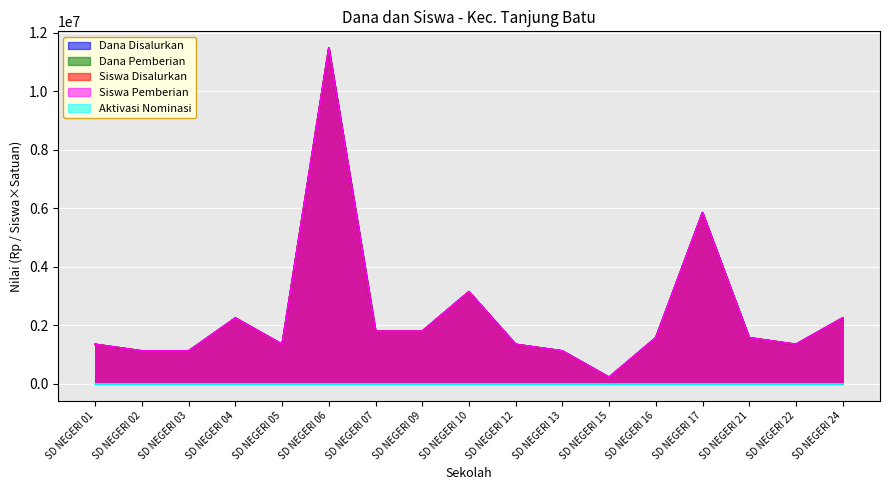

At which category does the chart reach its minimum across all series?

SD NEGERI 15